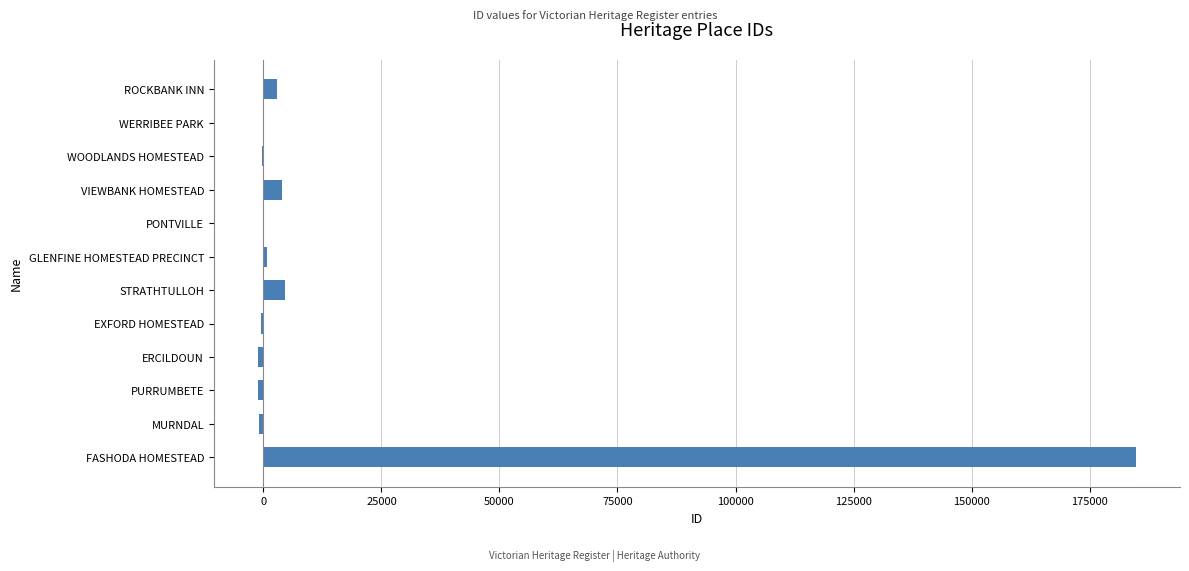

What is the greatest value displayed?

184846.5